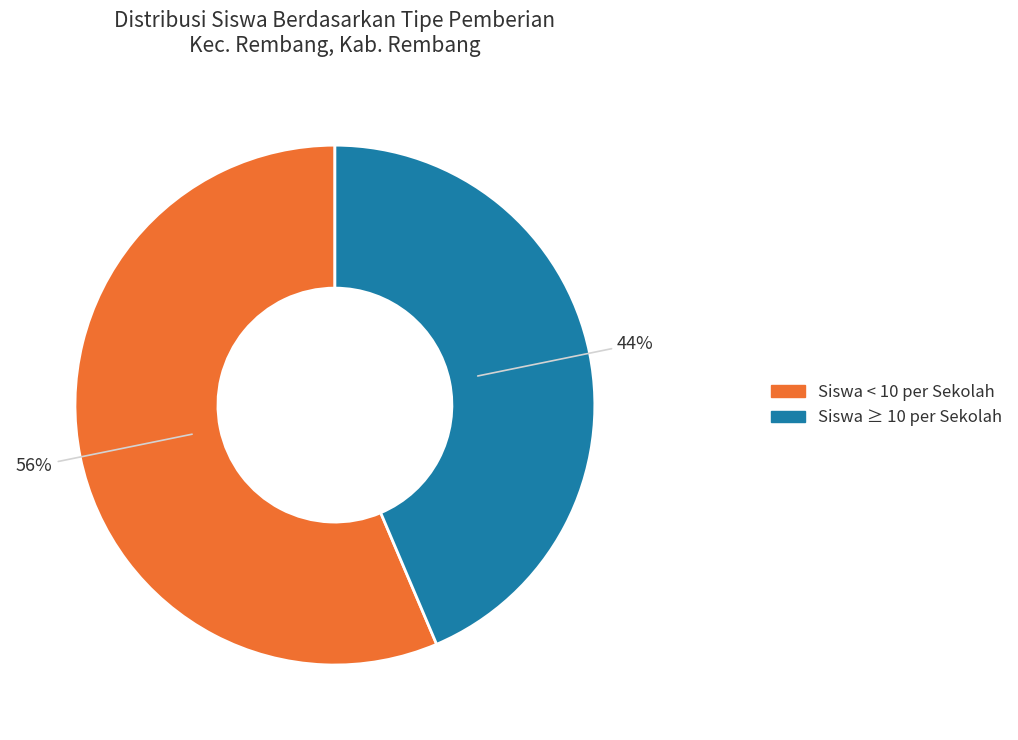

To the nearest percent, what is the average slice percentage?

50%